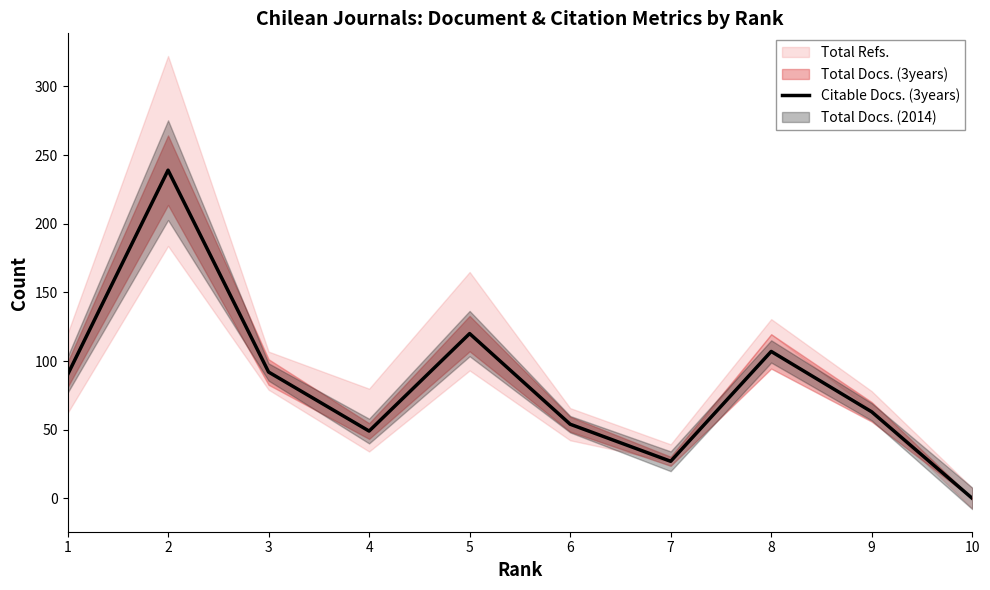

Does the chart have visible grid lines?

No